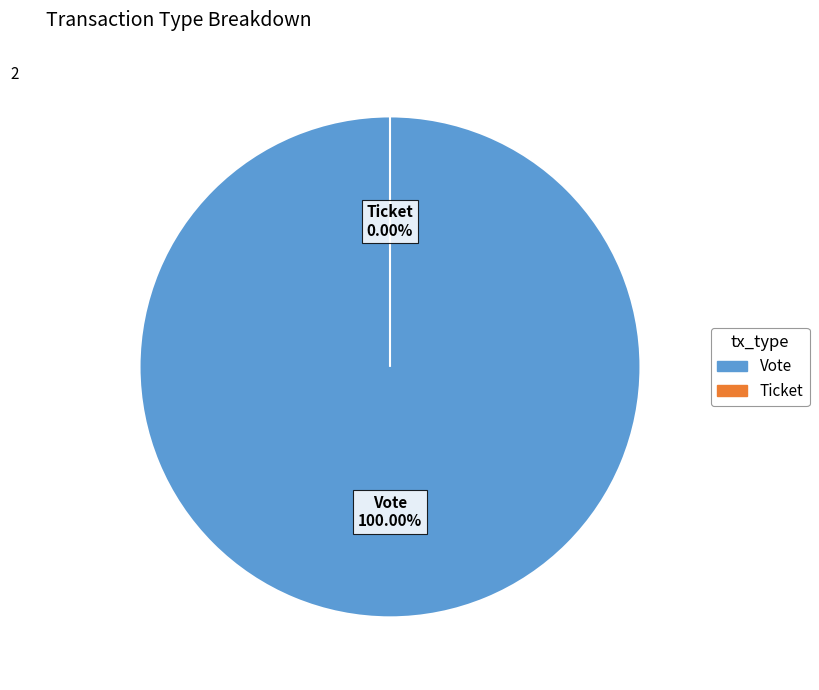

What is the total percentage of Vote and Ticket?

100.0%